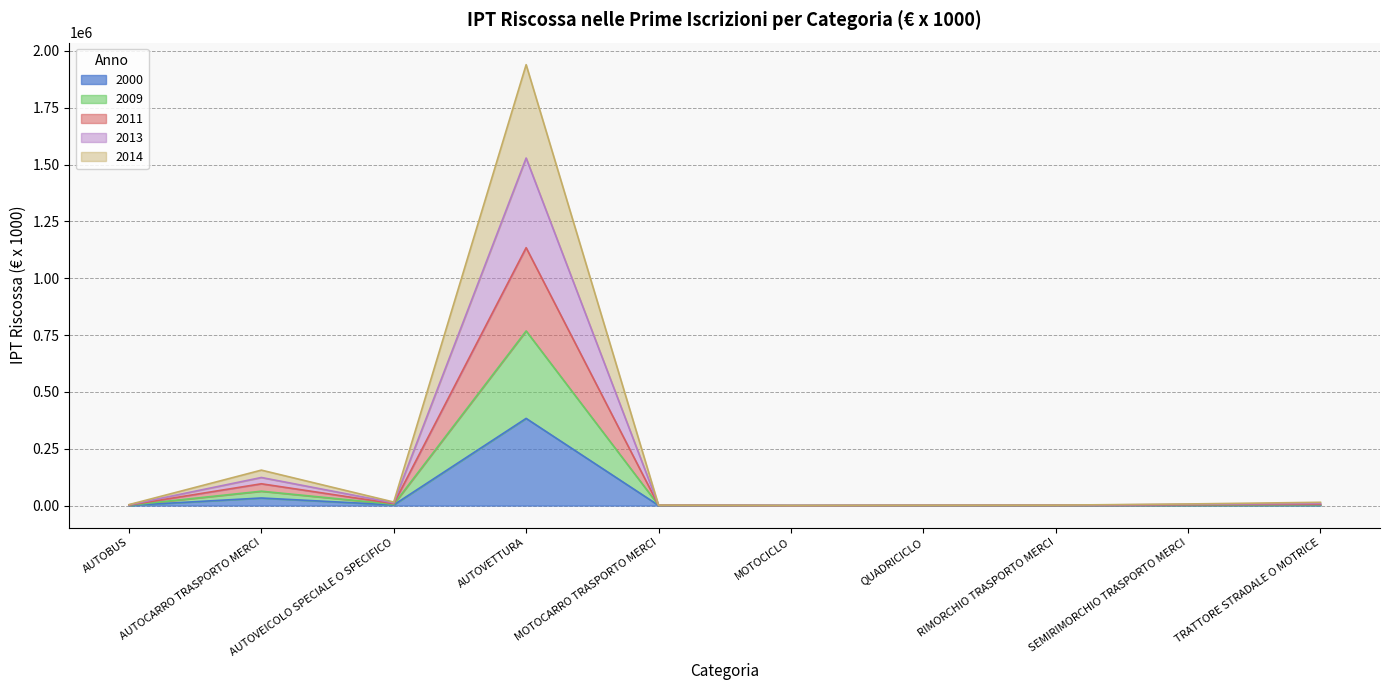

What is the label of the 5th point from the left?

MOTOCARRO TRASPORTO MERCI